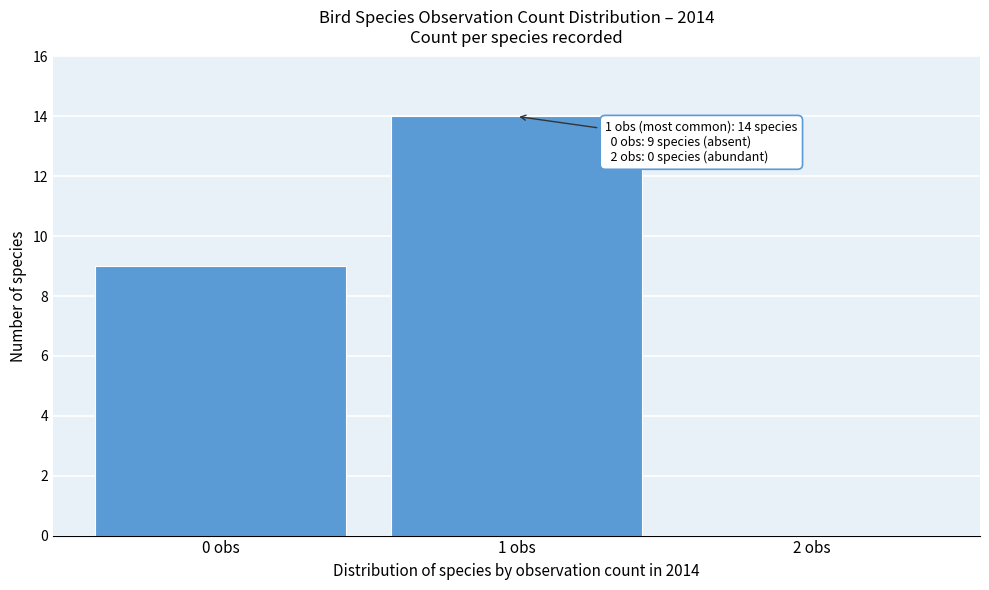

Which range on the x-axis has the tallest bar?

0.5 to 1.5